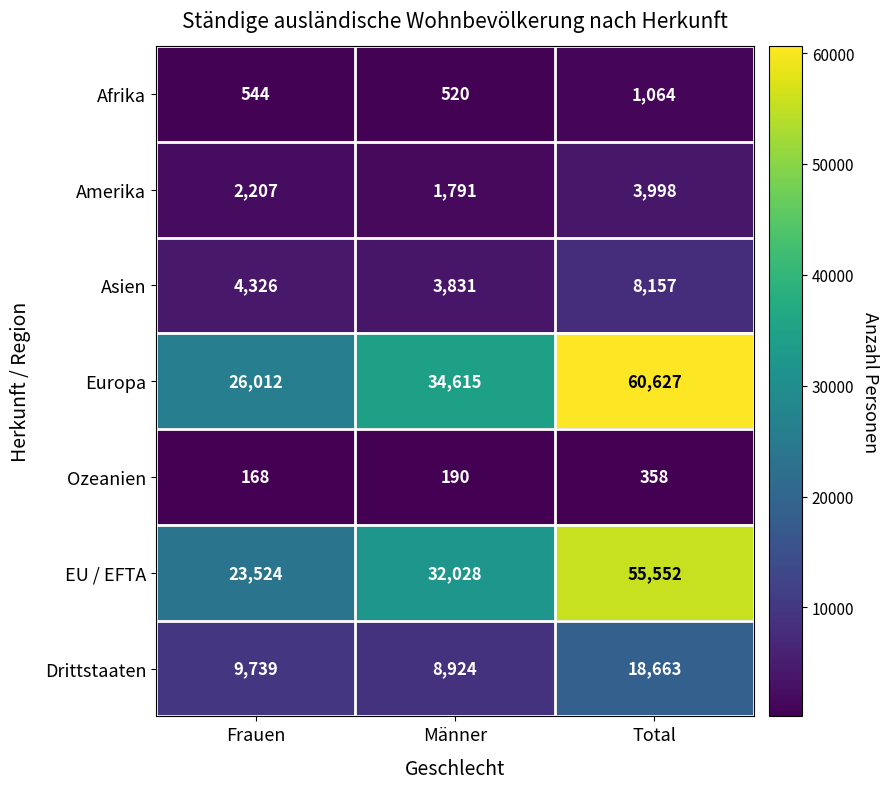

Count the number of data series in this chart.

7